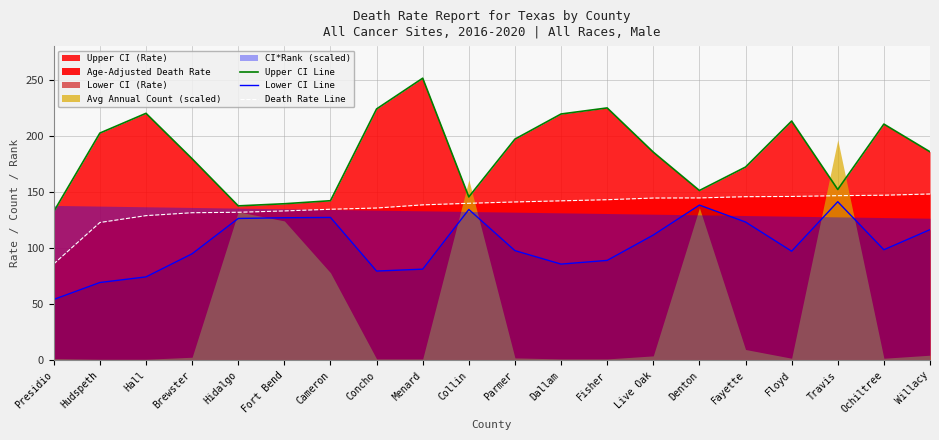

True or false: Death Rate Line has a value of 138.5 at Menard.

True